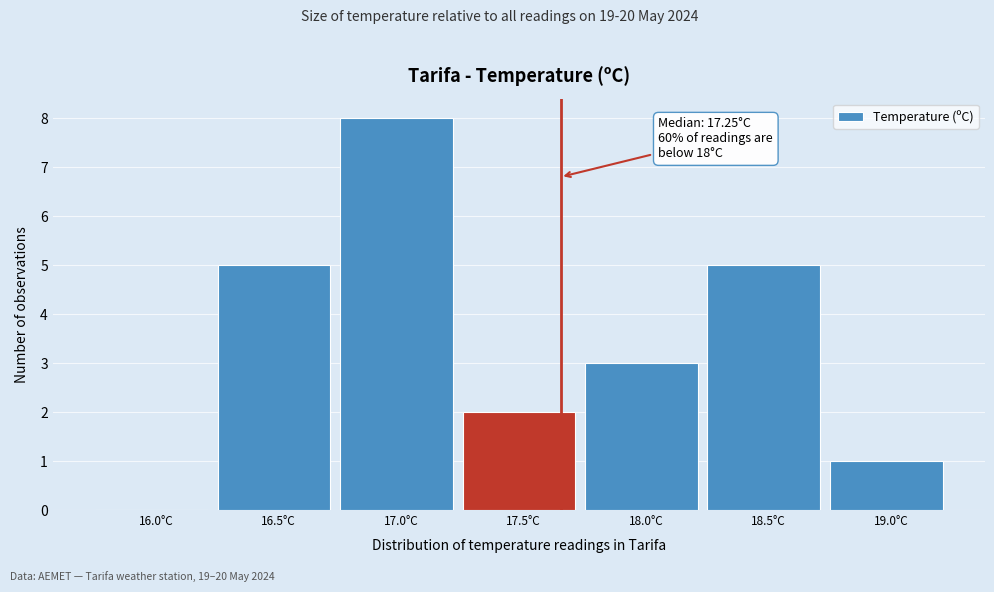

Reading left to right, extract all data points from this chart.

16.0°C=0	16.5°C=5	17.0°C=8	17.5°C=2	18.0°C=3	18.5°C=5	19.0°C=1